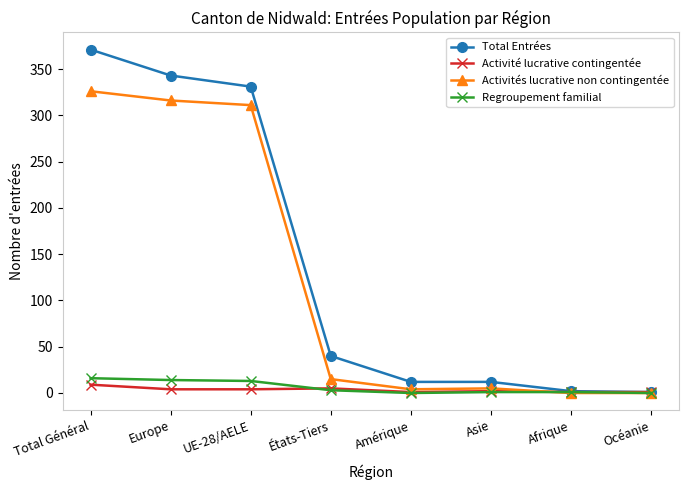

What is the label of the 6th point from the right?

UE-28/AELE